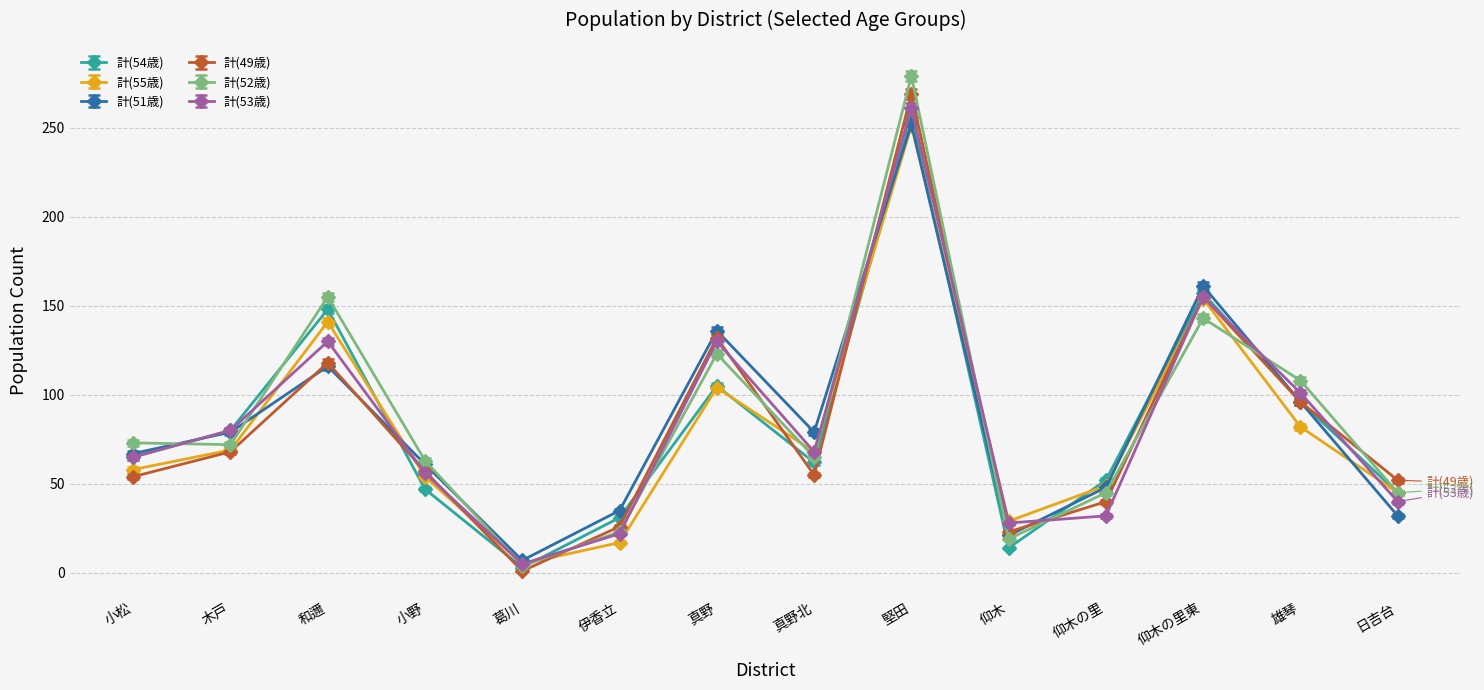

True or false: 計(51歳) has a value of 48 at 仰木の里.

True